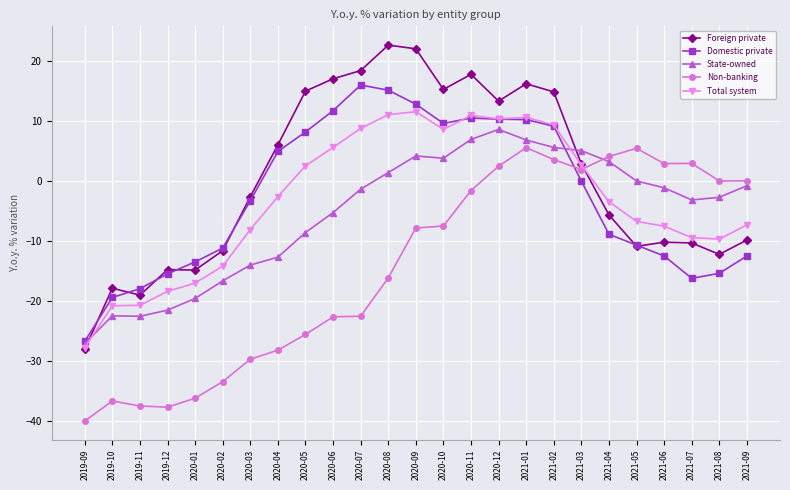

The value of State-owned at 2021-06 is -1.1. True or false?

True